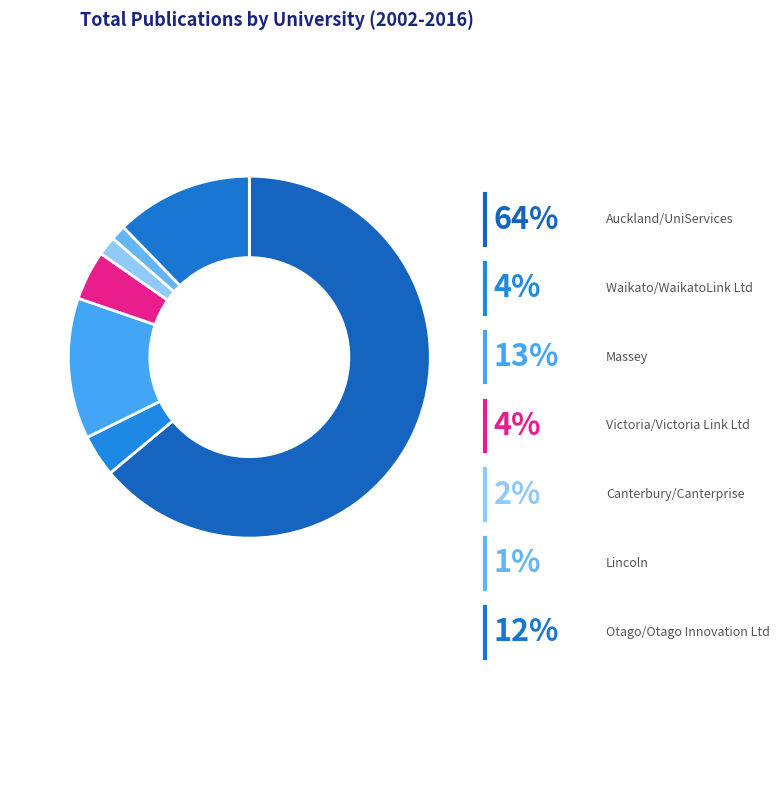

How many slices are in this pie chart?

7